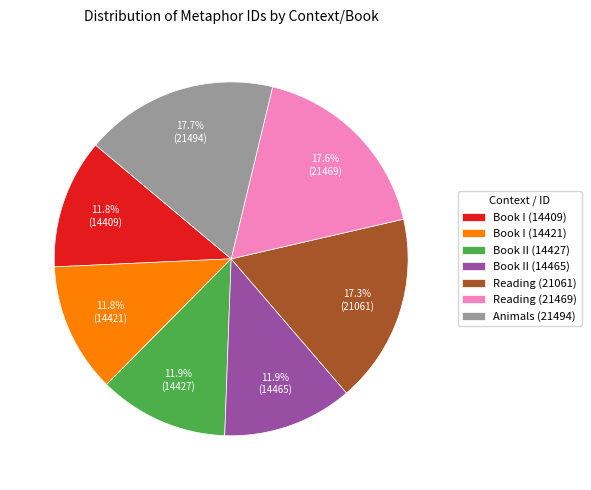

What portion of the pie excludes Book II (14465)?

88.1%